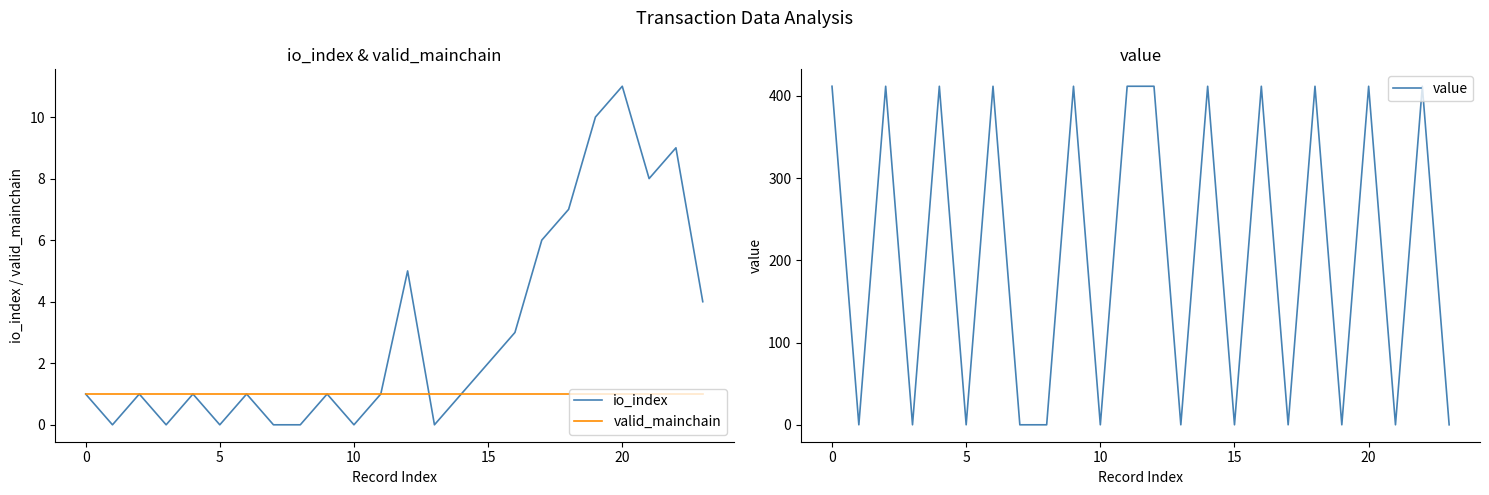

Which series has the largest total across all categories?

value